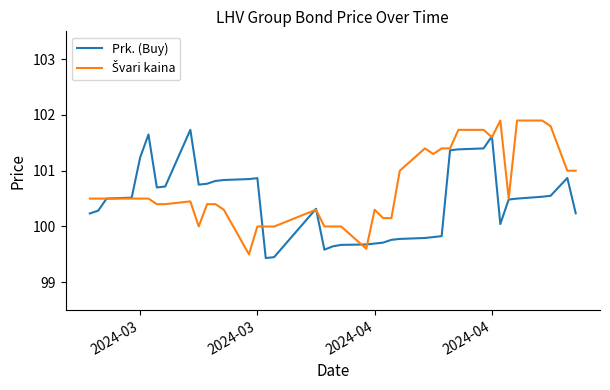

What is the maximum value shown in the chart?

101.9